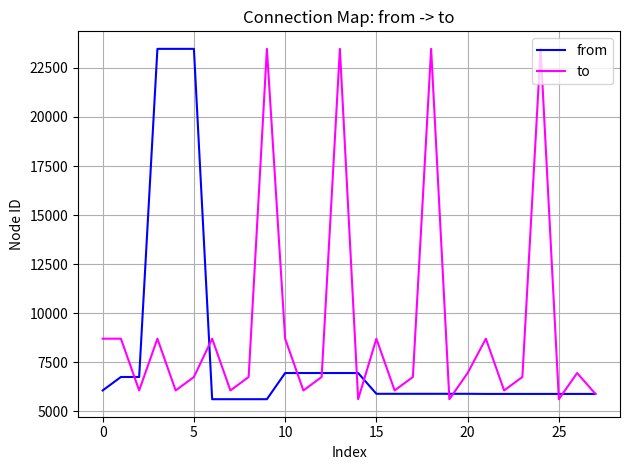

List the series in order of their overall mean, lowest first.

from, to